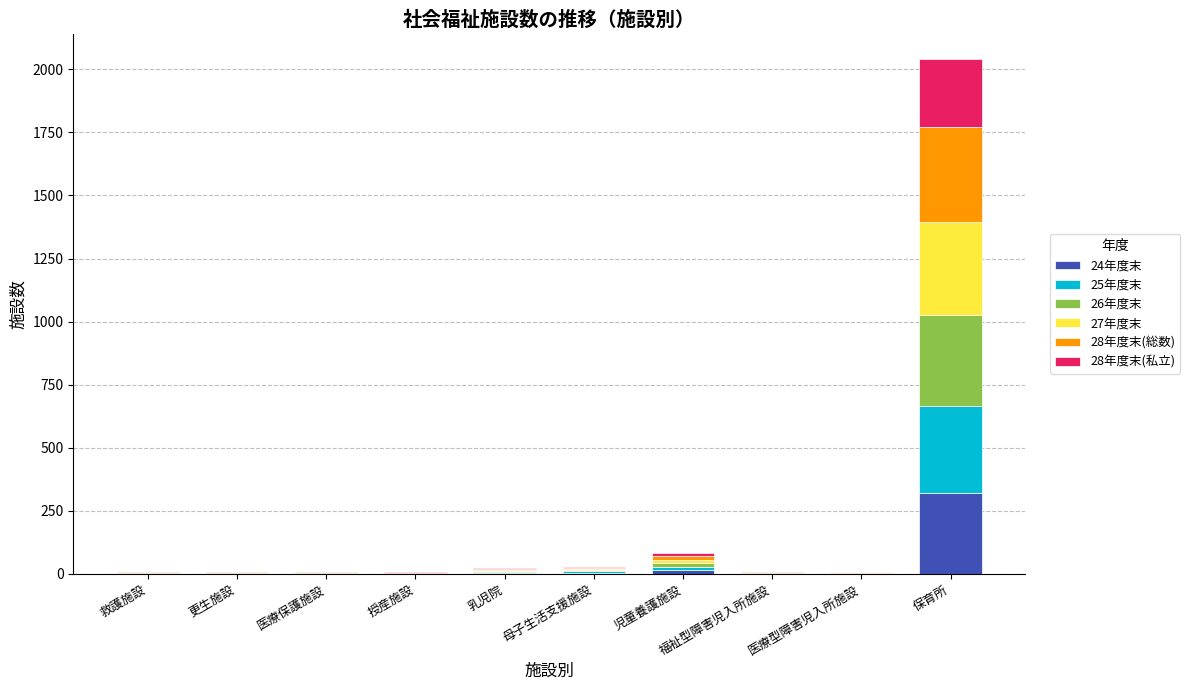

Which category has the highest value in the 24年度末 series?

保育所